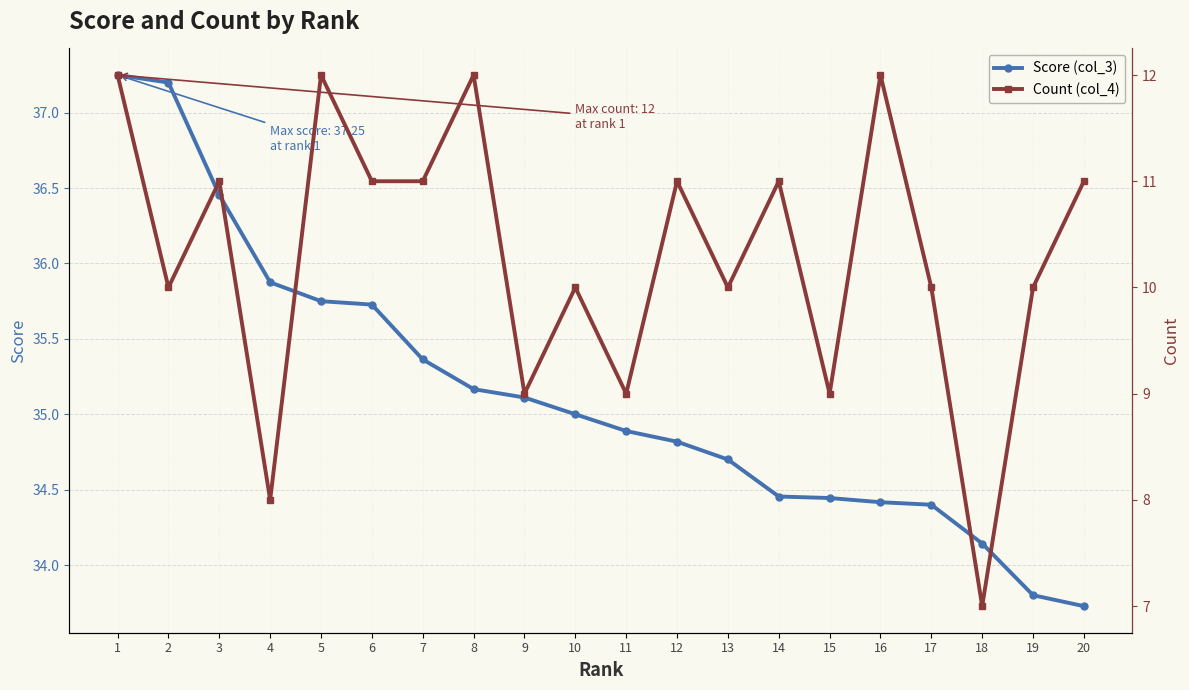

Where is the first local maximum for Count (col_4)?

3